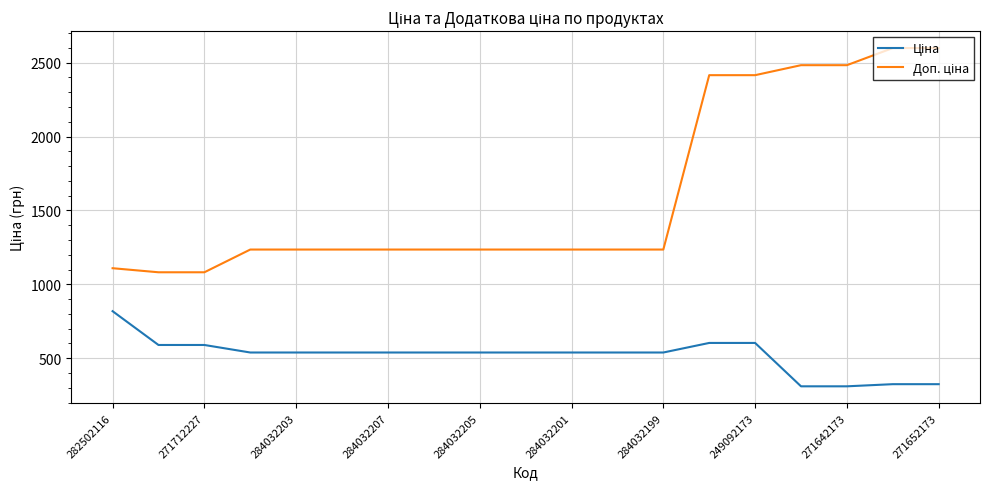

What is the smallest value displayed?

310.3